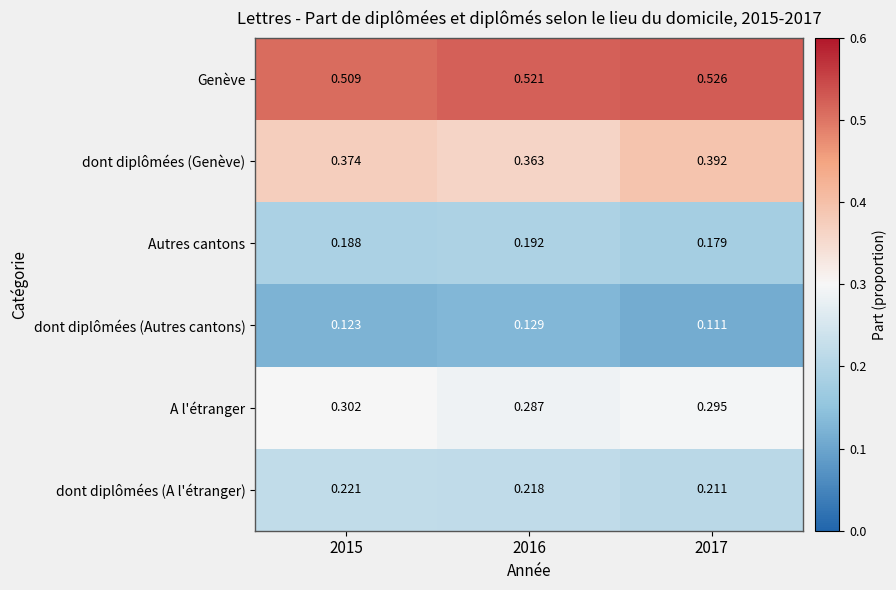

Which series has the largest total across all categories?

Genève